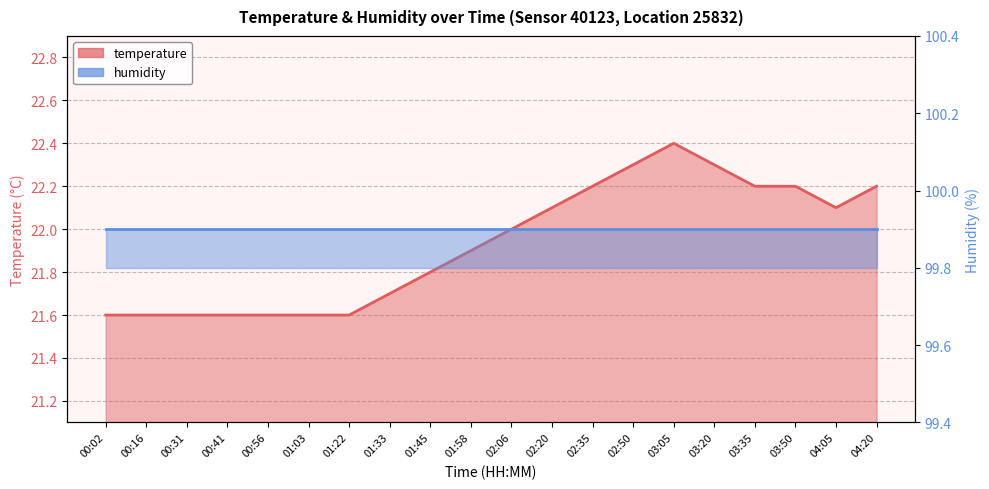

The value at 03:35 is 29.6. True or false?

False